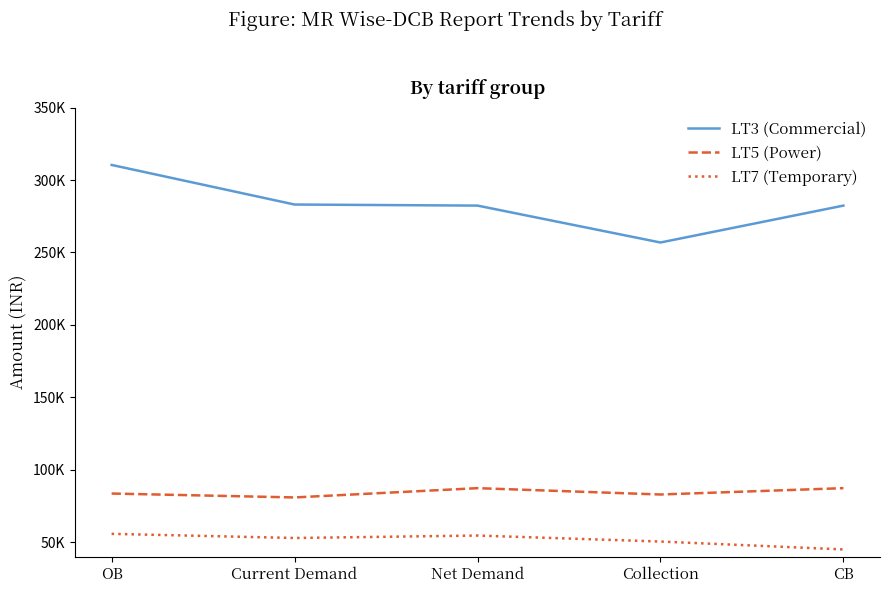

True or false: LT3 (Commercial) and LT7 (Temporary) intersect in this chart.

False